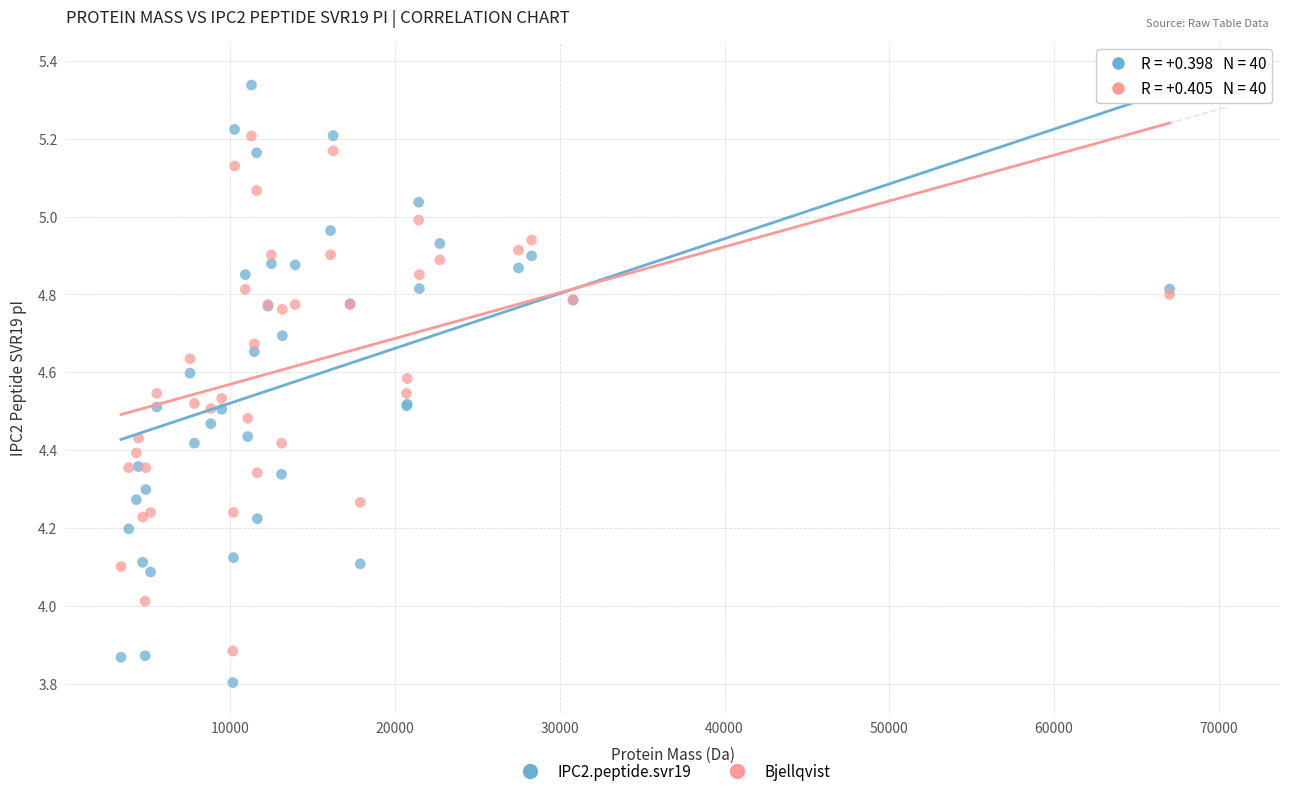

Which series contains the lowest Y value?

IPC2.peptide.svr19